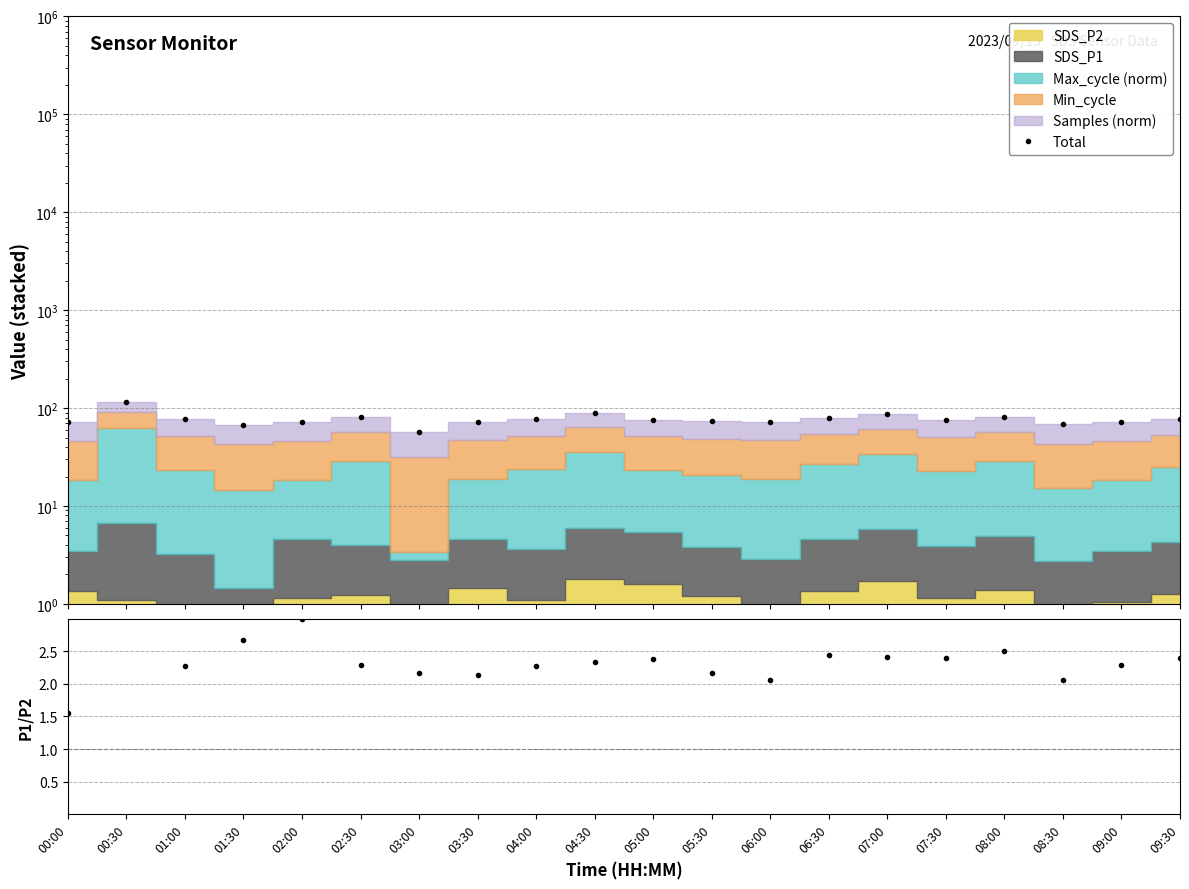

What value does the SDS_P1/SDS_P2 series have at 04:30?

2.3